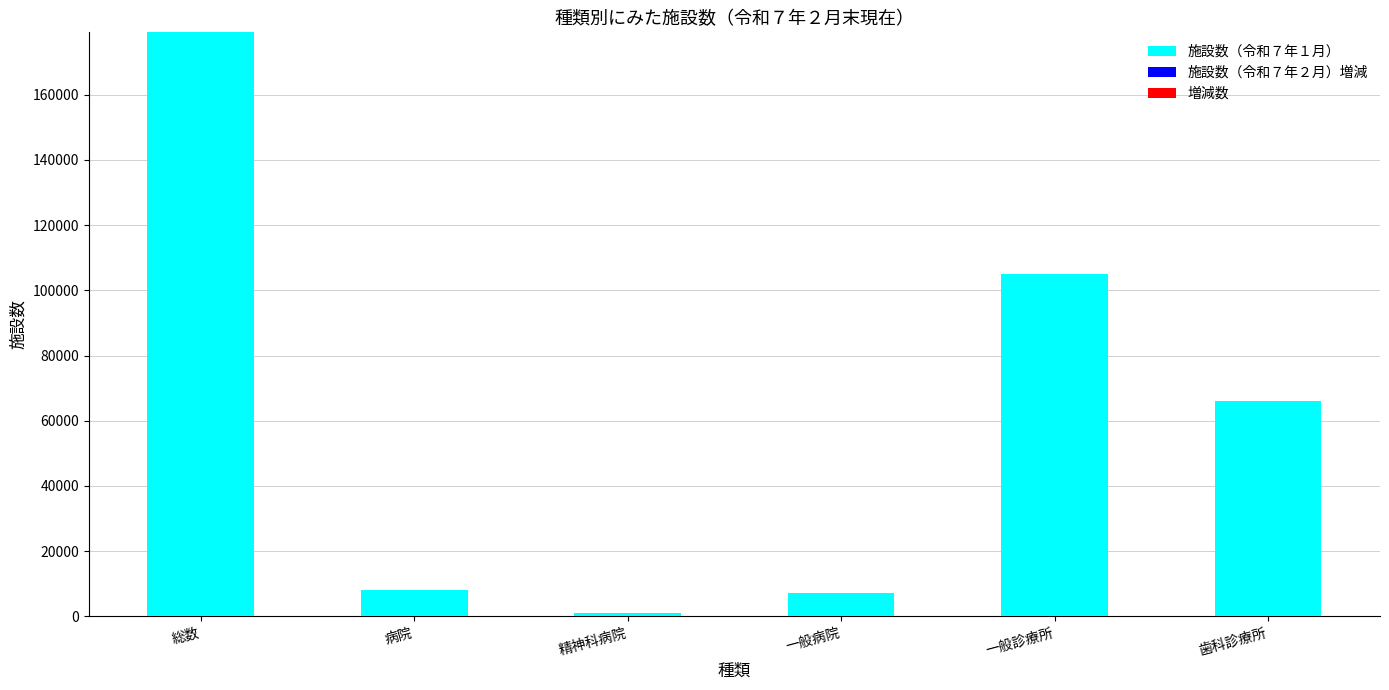

Between 病院 and 一般診療所, which series saw the biggest shift?

施設数（令和７年１月）